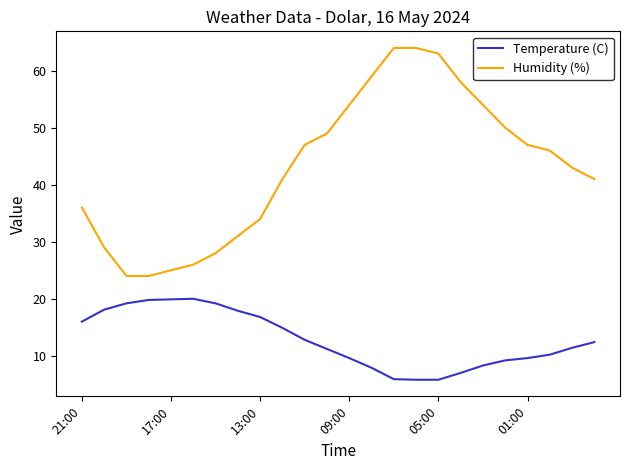

What is the highest value of the Temperature (C) series?

20.0